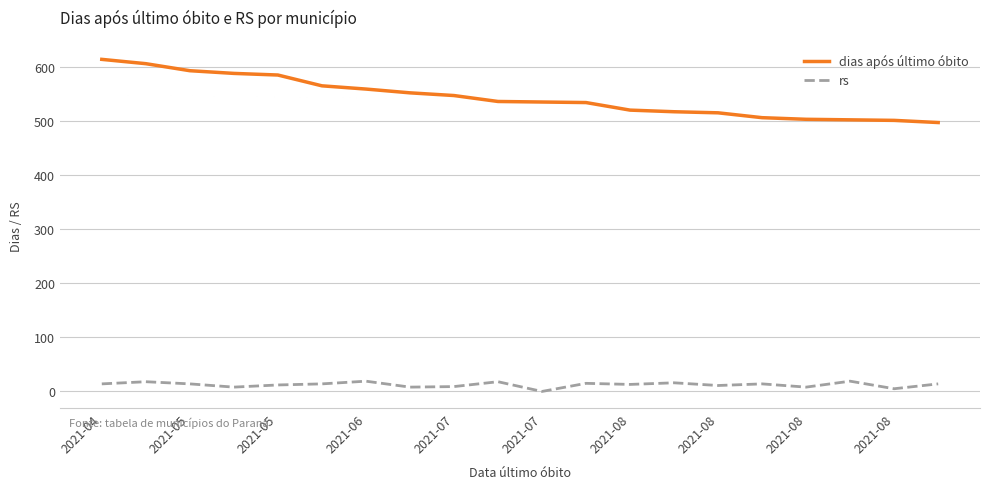

Is this an area chart (filled region under the line)?

No